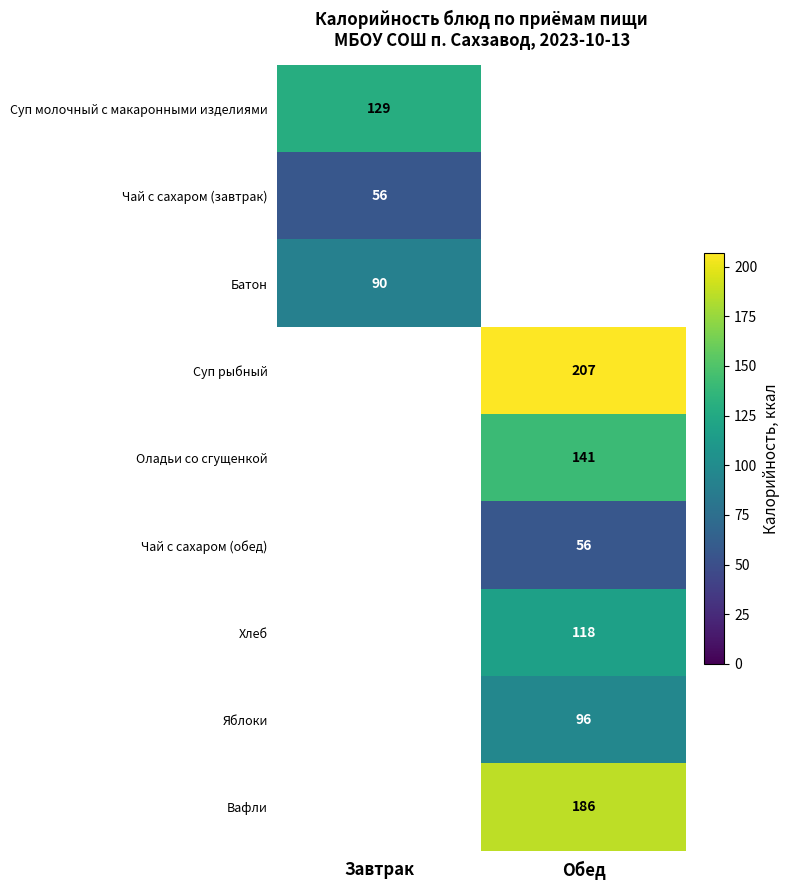

True or false: Батон has a value of 90 at Завтрак.

True